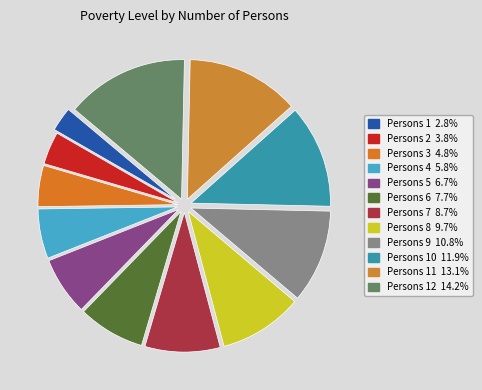

How many segments does this pie chart have?

12